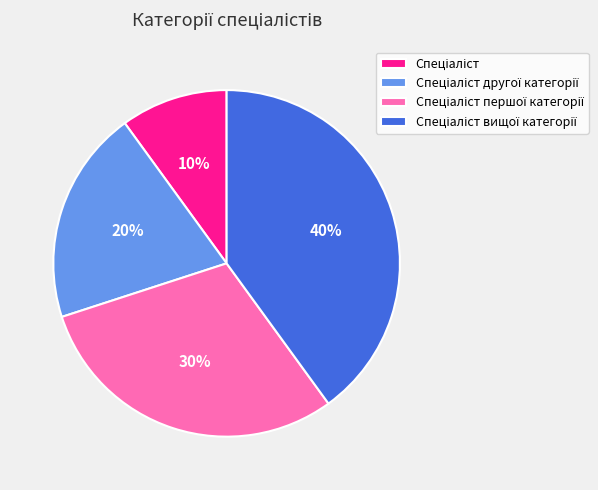

To the nearest percent, what is the difference between the largest and smallest slice percentages?

30%